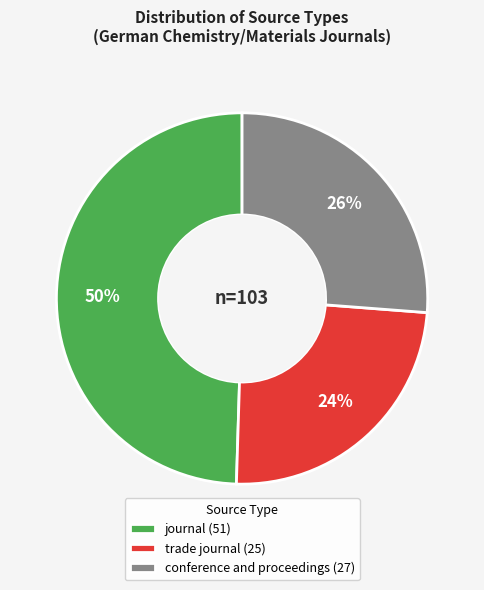

What is the largest slice in the pie chart?

journal